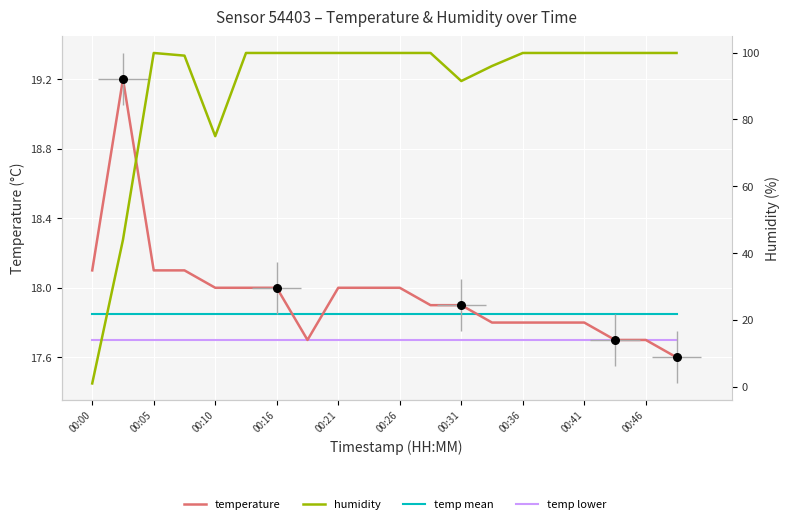

Which series reaches the minimum Y coordinate?

humidity